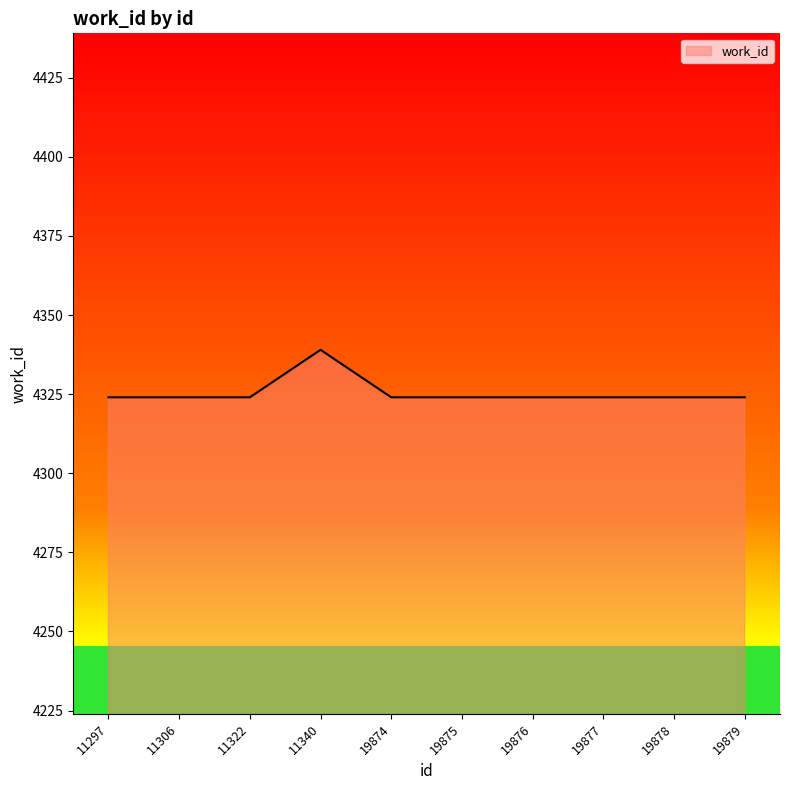

What is the ratio of the value at 11322 to the value at 19879?

1.0